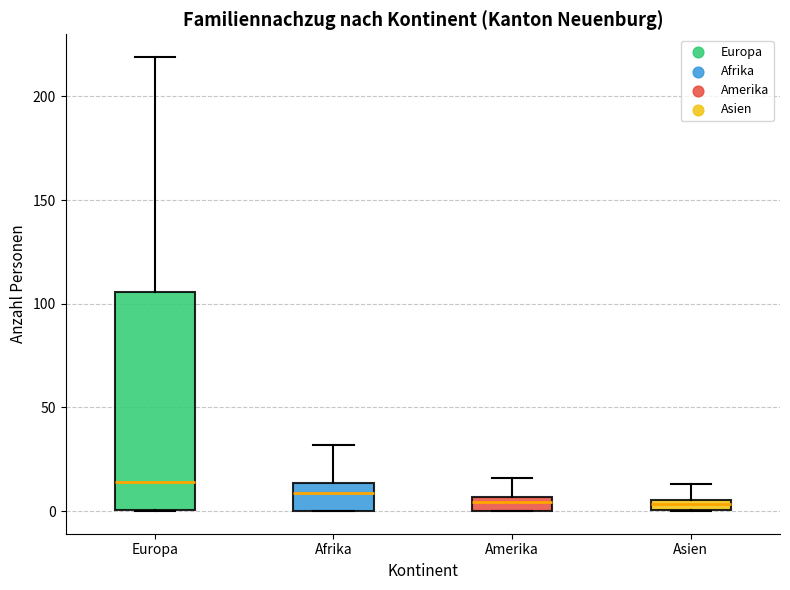

Which box is the tallest, from its lower edge to its upper edge?

Europa